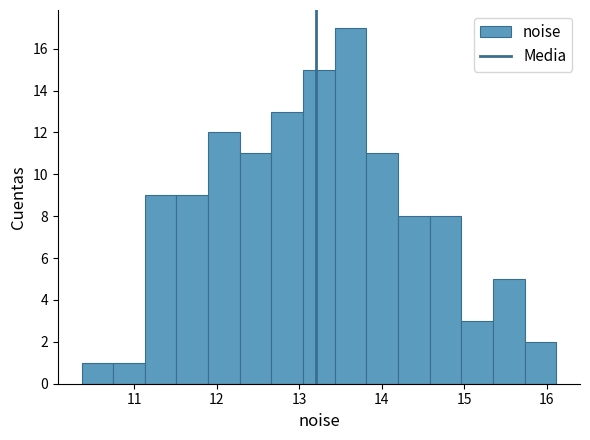

Read against the x-axis, roughly where is the centre of the tallest bar?

13.6